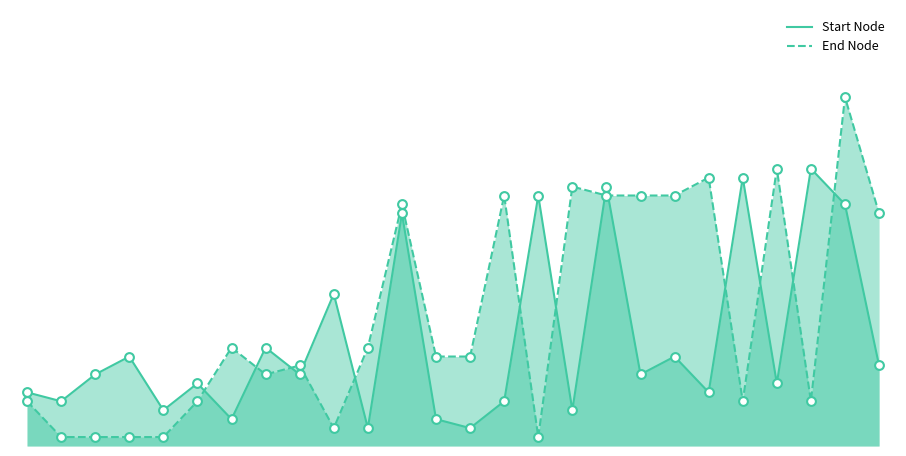

Which series has the widest spread of Y values?

End Node